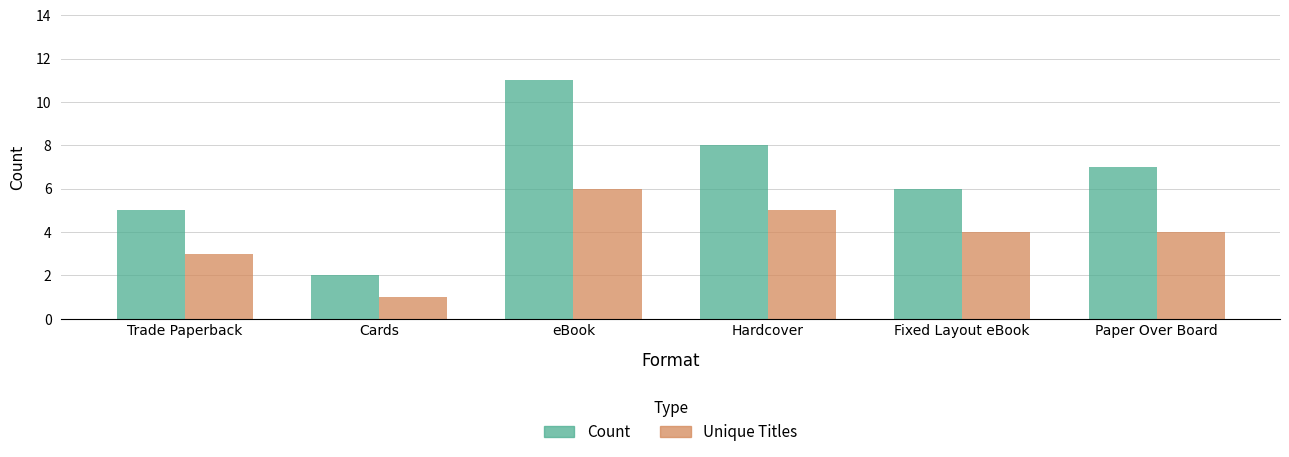

Which series has the largest range (max minus min)?

Count